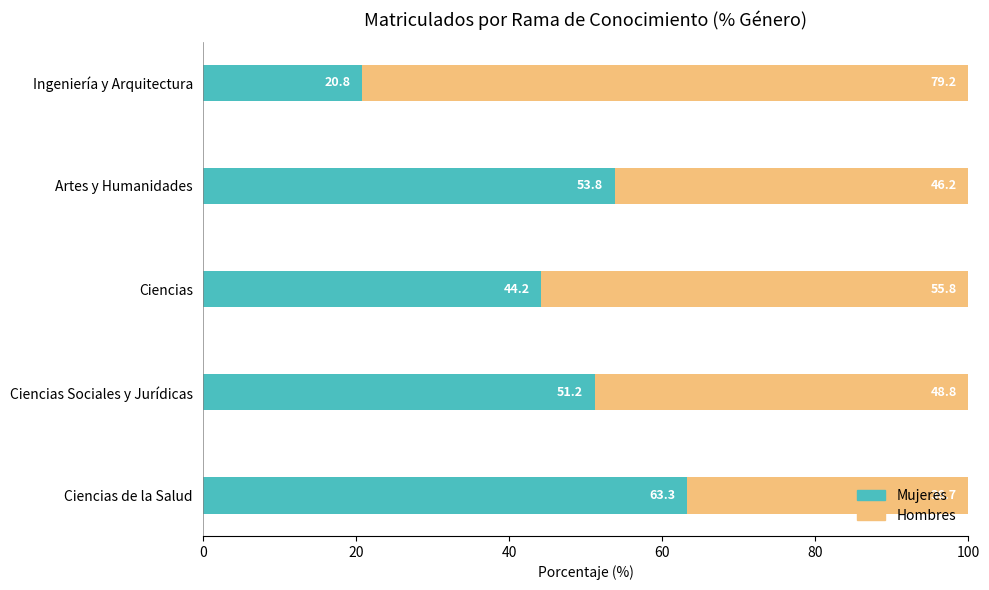

List the labels in order of Mujeres value, smallest first.

Ingeniería y Arquitectura, Ciencias, Ciencias Sociales y Jurídicas, Artes y Humanidades, Ciencias de la Salud